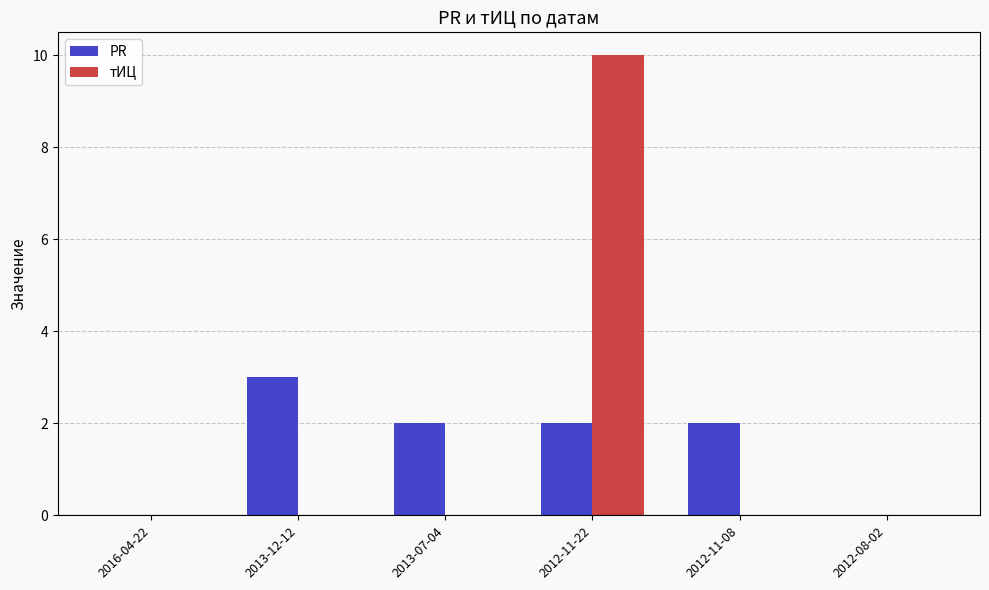

Are the bars grouped side by side (vs. stacked)?

Yes